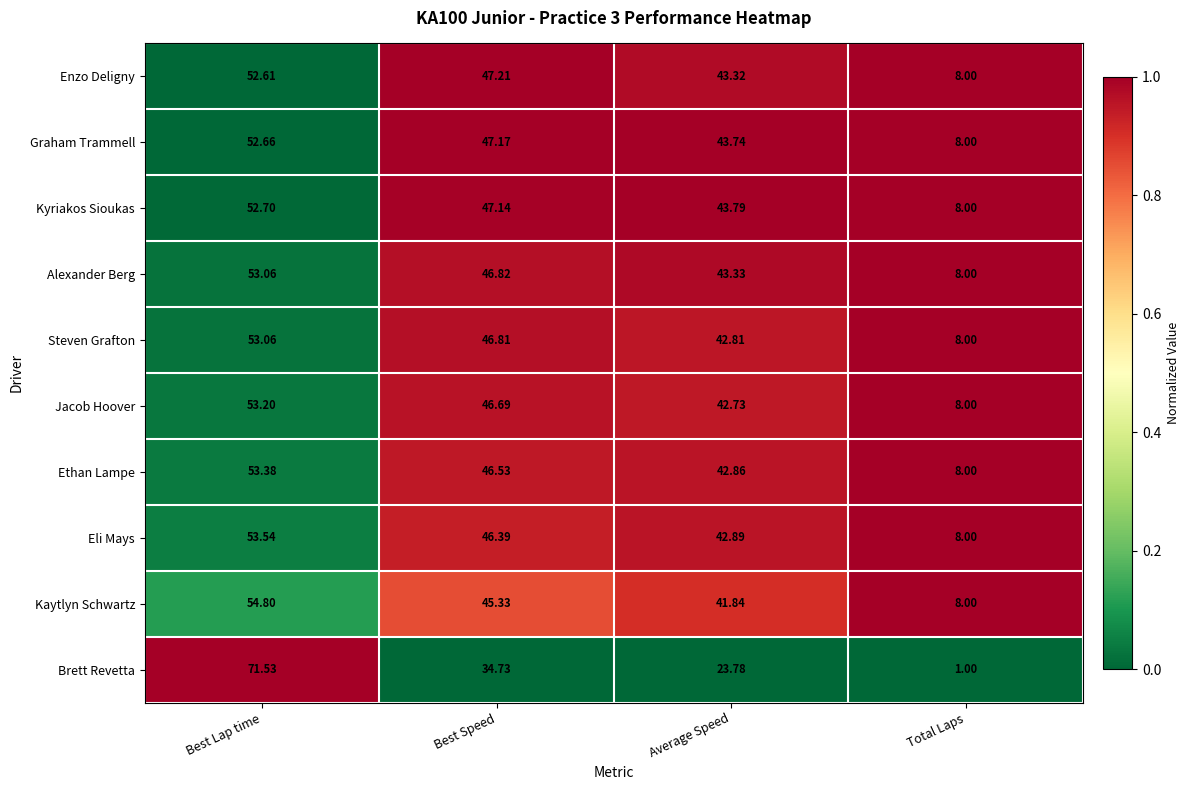

At which category is the sum across all series the highest?

Best Lap time